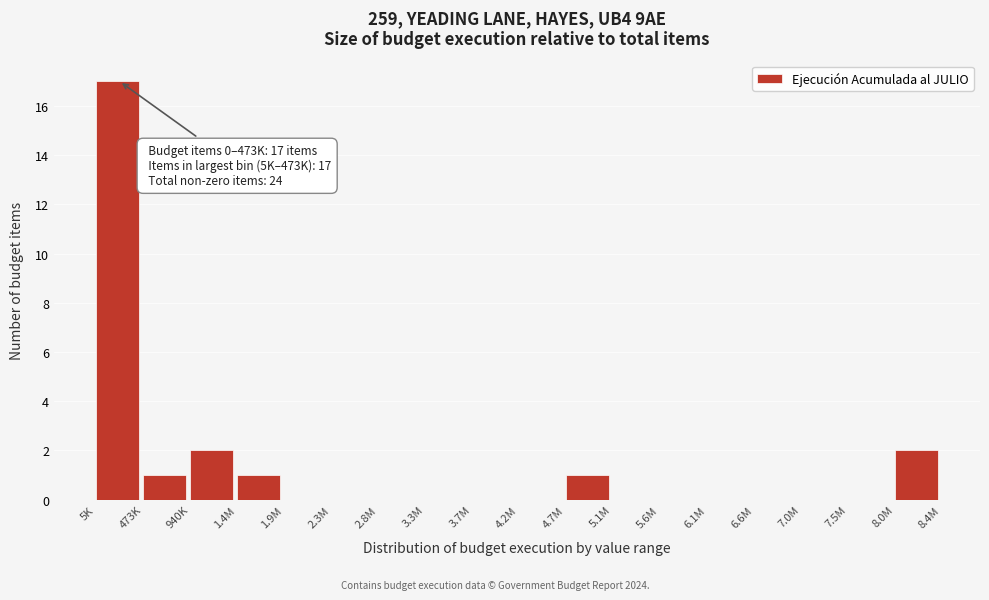

Reading left to right, extract all data points from this chart.

5K=17	473K=1	940K=2	1.4M=1	1.9M=0	2.3M=0	2.8M=0	3.3M=0	3.7M=0	4.2M=0	4.7M=1	5.1M=0	5.6M=0	6.1M=0	6.6M=0	7.0M=0	7.5M=0	8.0M=2